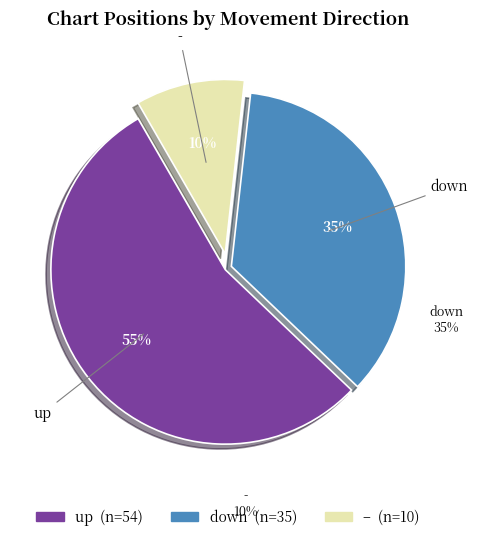

Approximately how many times larger is the value at - compared to up?

0.2